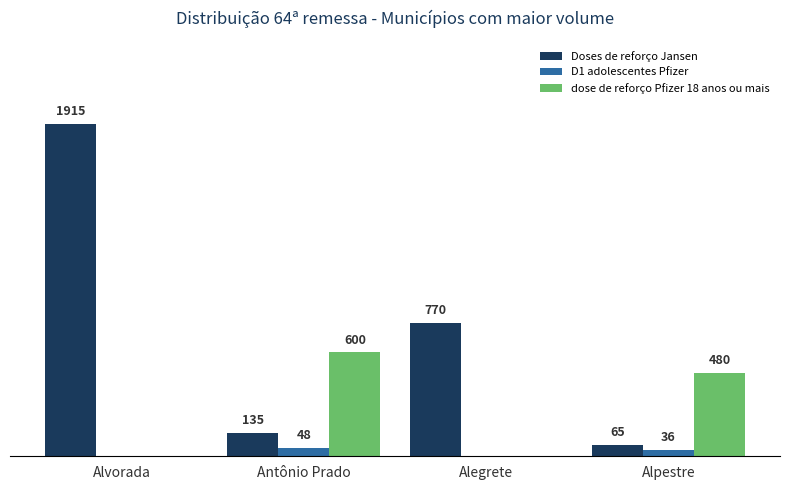

At which category is the sum across all series the highest?

Alvorada